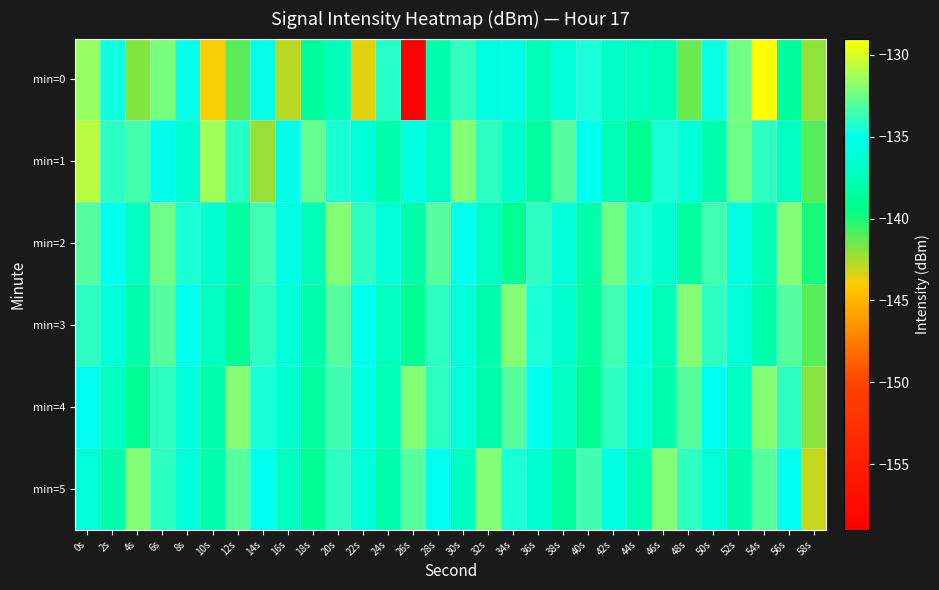

Reading left to right, extract all data points from this chart.

min=0: 0s=-131.5	2s=-134.7	4s=-141.9	6s=-132.2	8s=-134.9	10s=-143.8	12s=-141.2	14s=-135.0	16s=-142.8	18s=-138.7	20s=-137.3	22s=-143.5	24s=-134.1	26s=-159.0	28s=-137.9	30s=-133.9	32s=-135.8	34s=-135.5	36s=-137.4	38s=-136.1	40s=-134.5	42s=-136.7	44s=-137.2	46s=-137.5	48s=-141.3	50s=-134.8	52s=-132.5	54s=-129.0	56s=-138.8	58s=-142.0
min=1: 0s=-130.7	2s=-134.0	4s=-133.4	6s=-135.2	8s=-136.3	10s=-131.3	12s=-134.1	14s=-142.2	16s=-135.2	18s=-132.7	20s=-134.5	22s=-136.0	24s=-138.0	26s=-135.5	28s=-137.0	30s=-132.0	32s=-134.0	34s=-136.5	36s=-138.5	38s=-133.0	40s=-135.0	42s=-137.5	44s=-139.0	46s=-134.5	48s=-136.0	50s=-138.0	52s=-132.5	54s=-134.0	56s=-137.0	58s=-141.0
min=2: 0s=-133.0	2s=-135.0	4s=-137.0	6s=-132.5	8s=-134.5	10s=-136.5	12s=-138.5	14s=-133.5	16s=-135.5	18s=-137.5	20s=-132.0	22s=-134.0	24s=-136.0	26s=-138.0	28s=-133.0	30s=-135.0	32s=-137.0	34s=-139.0	36s=-134.0	38s=-136.0	40s=-138.0	42s=-132.5	44s=-134.5	46s=-136.5	48s=-138.5	50s=-133.5	52s=-135.5	54s=-137.5	56s=-132.0	58s=-140.0
min=3: 0s=-134.0	2s=-136.0	4s=-138.0	6s=-133.0	8s=-135.0	10s=-137.0	12s=-139.0	14s=-134.0	16s=-136.0	18s=-138.0	20s=-133.0	22s=-135.0	24s=-137.0	26s=-139.0	28s=-134.0	30s=-136.0	32s=-138.0	34s=-132.0	36s=-134.5	38s=-136.5	40s=-138.5	42s=-133.5	44s=-135.5	46s=-137.5	48s=-132.0	50s=-134.0	52s=-136.0	54s=-138.0	56s=-133.0	58s=-141.0
min=4: 0s=-135.0	2s=-137.0	4s=-139.0	6s=-134.0	8s=-136.0	10s=-138.0	12s=-132.0	14s=-134.5	16s=-136.5	18s=-138.5	20s=-133.5	22s=-135.5	24s=-137.5	26s=-132.0	28s=-134.0	30s=-136.0	32s=-138.0	34s=-133.0	36s=-135.0	38s=-137.0	40s=-139.0	42s=-134.0	44s=-136.0	46s=-138.0	48s=-133.0	50s=-135.0	52s=-137.0	54s=-132.0	56s=-134.0	58s=-142.0
min=5: 0s=-136.0	2s=-138.0	4s=-132.0	6s=-134.0	8s=-136.0	10s=-138.0	12s=-133.0	14s=-135.0	16s=-137.0	18s=-139.0	20s=-134.0	22s=-136.0	24s=-138.0	26s=-133.0	28s=-135.0	30s=-137.0	32s=-132.0	34s=-134.5	36s=-136.5	38s=-138.5	40s=-133.5	42s=-135.5	44s=-137.5	46s=-132.0	48s=-134.0	50s=-136.0	52s=-138.0	54s=-133.0	56s=-135.0	58s=-143.0